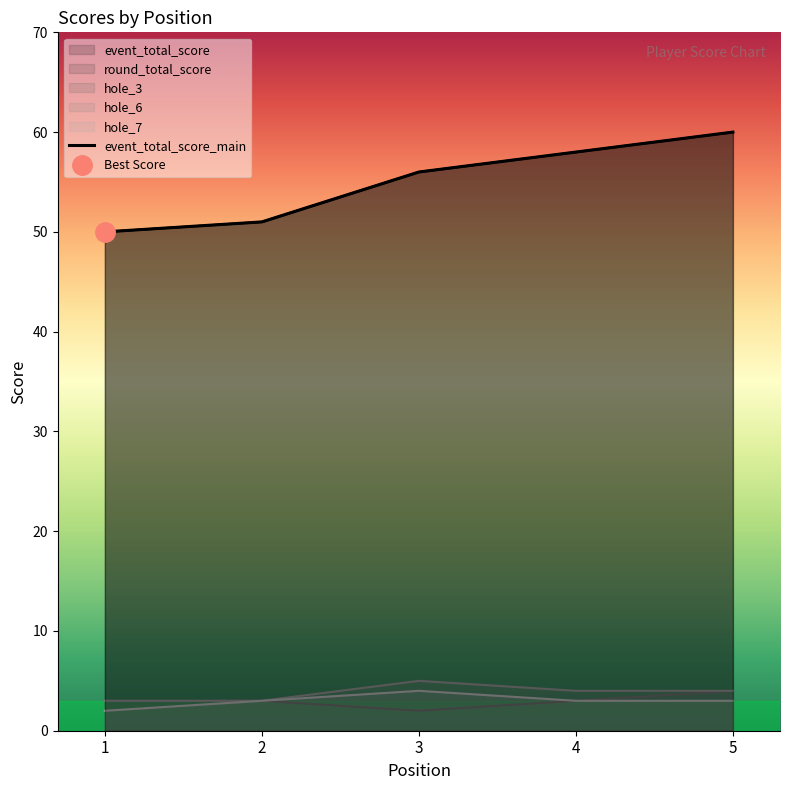

How many categories are shown in the chart?

5